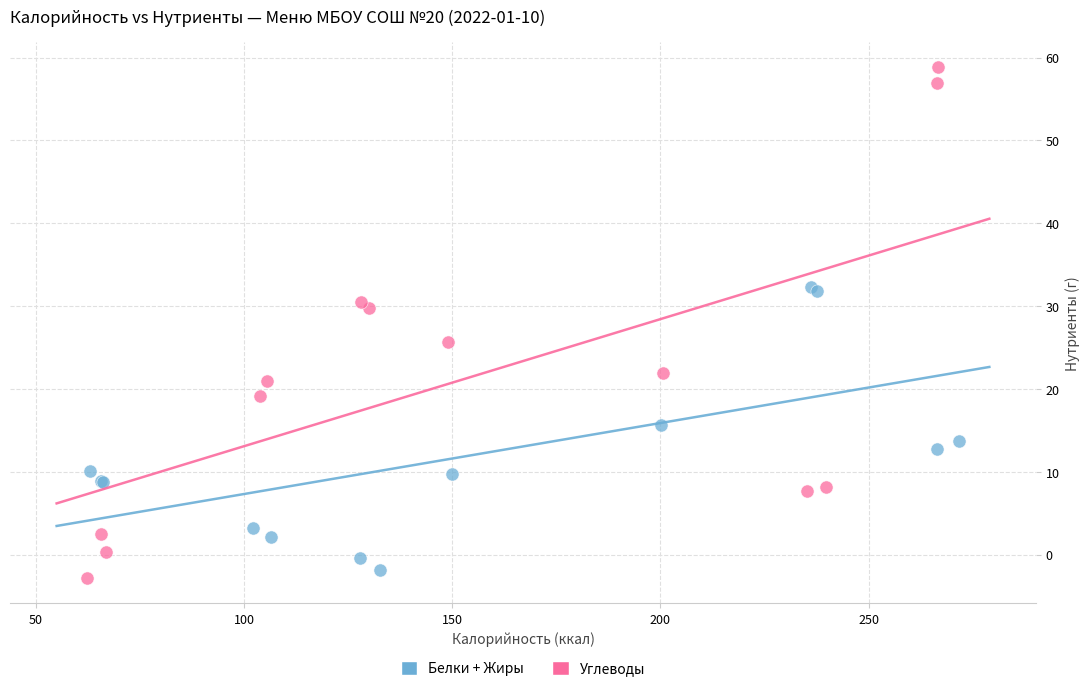

Which series reaches the maximum Y coordinate?

Углеводы